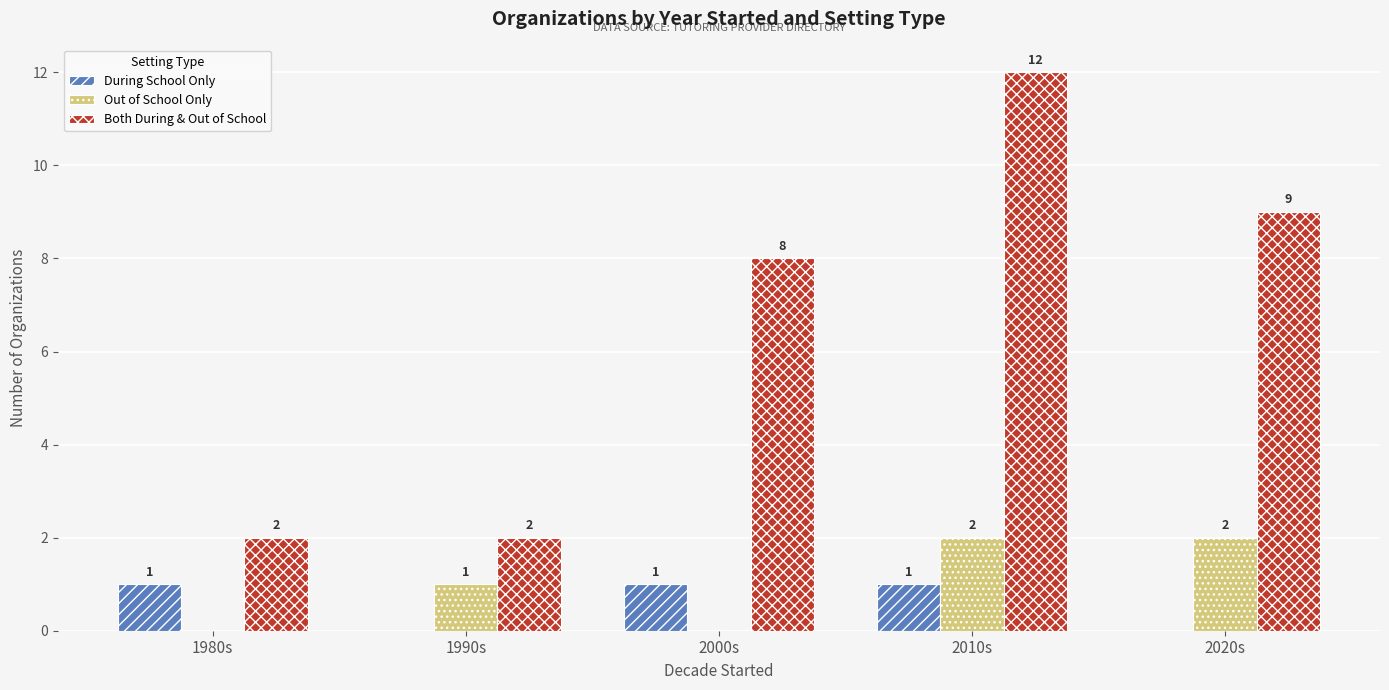

What value does the Both During & Out of School series have at 2010s, to the nearest 5?

10